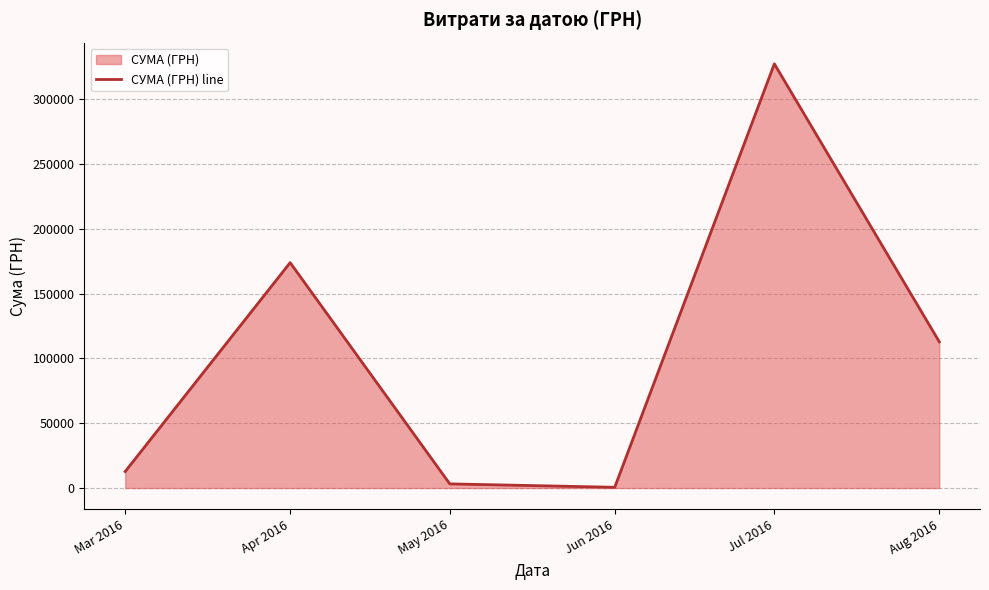

What is the label of the 2nd point from the left?

Apr 2016